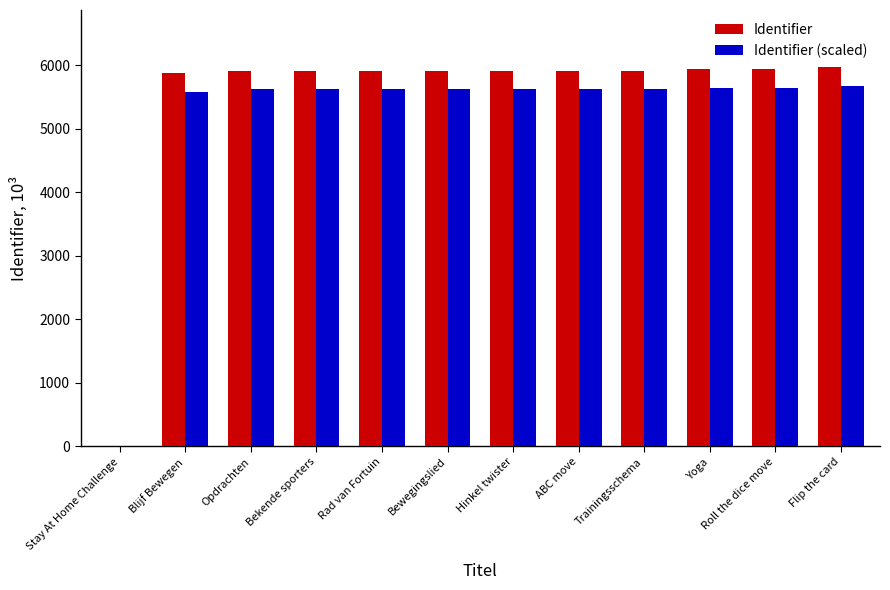

Read the Identifier value at Yoga.

5946.3